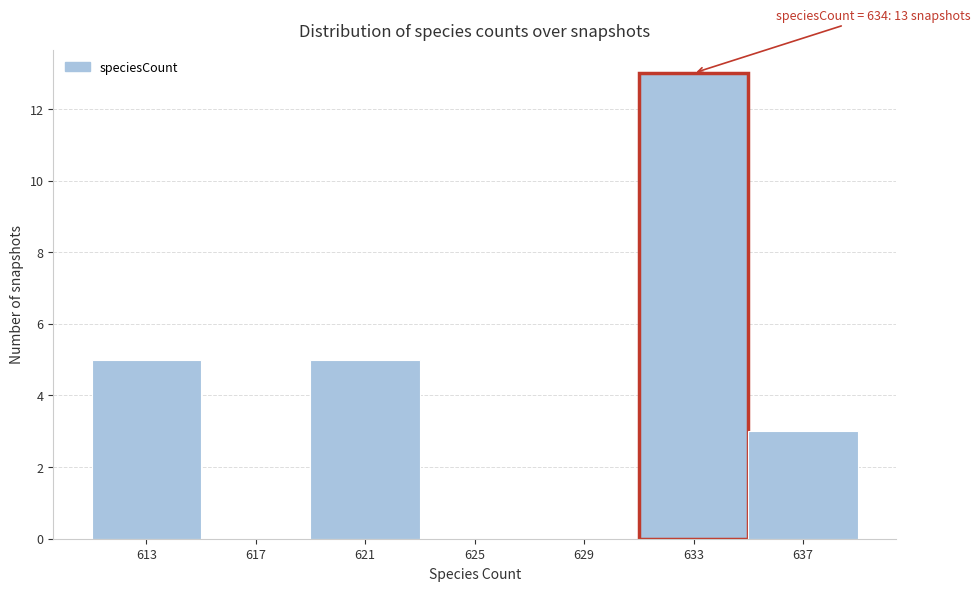

Which range on the x-axis has the tallest bar?

631 to 635